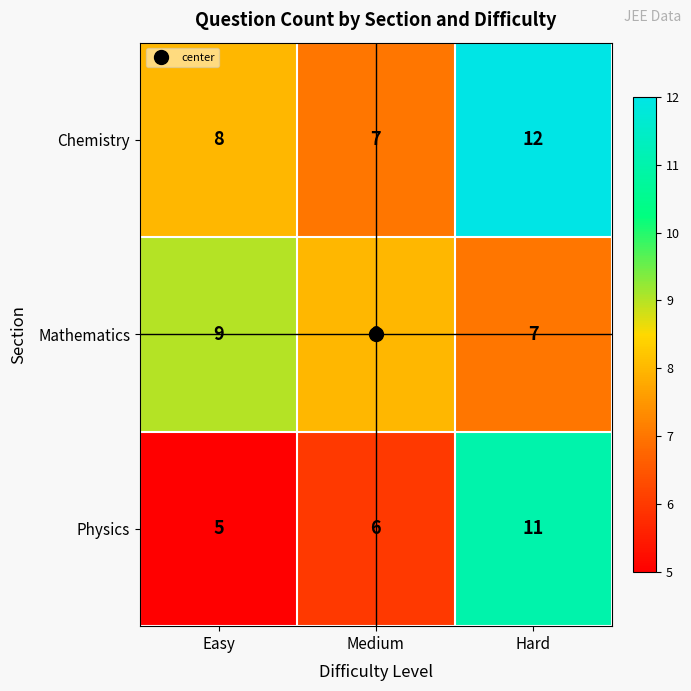

Rank the series by their maximum value, from highest to lowest.

Chemistry, Physics, Mathematics